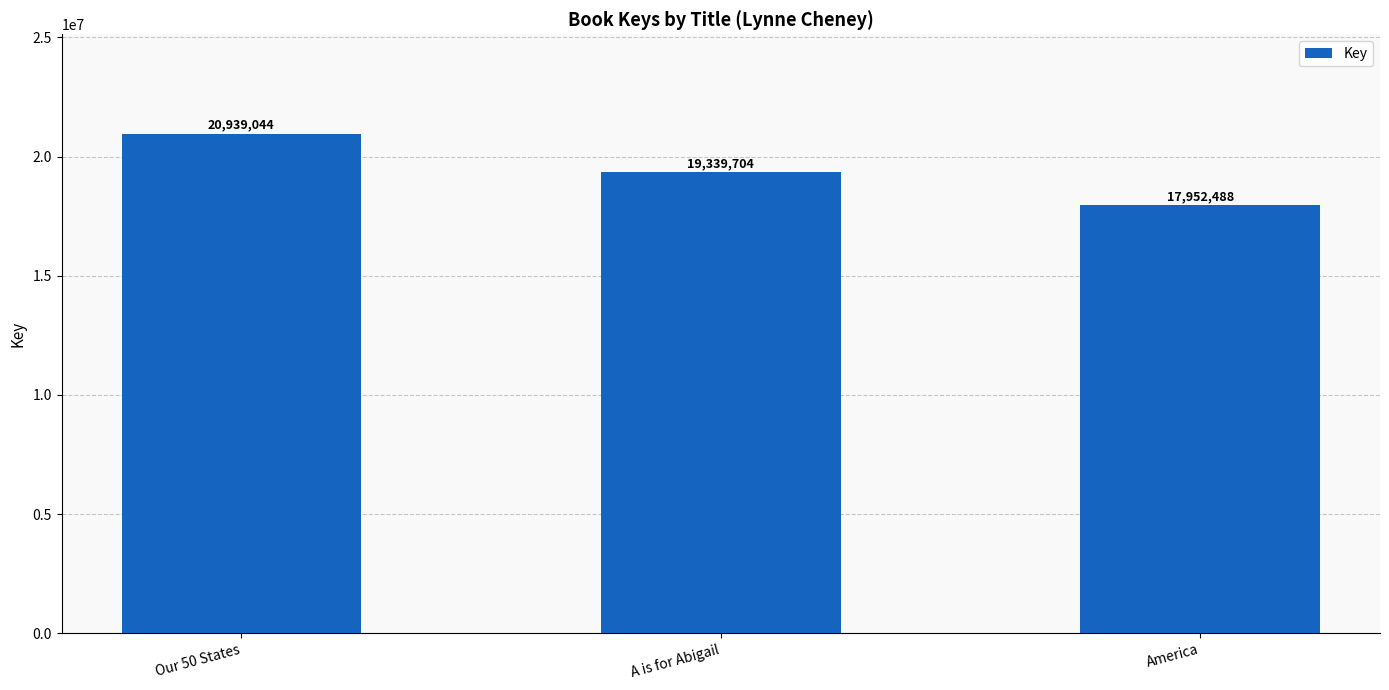

Which category has the highest value across all series?

Our 50 States